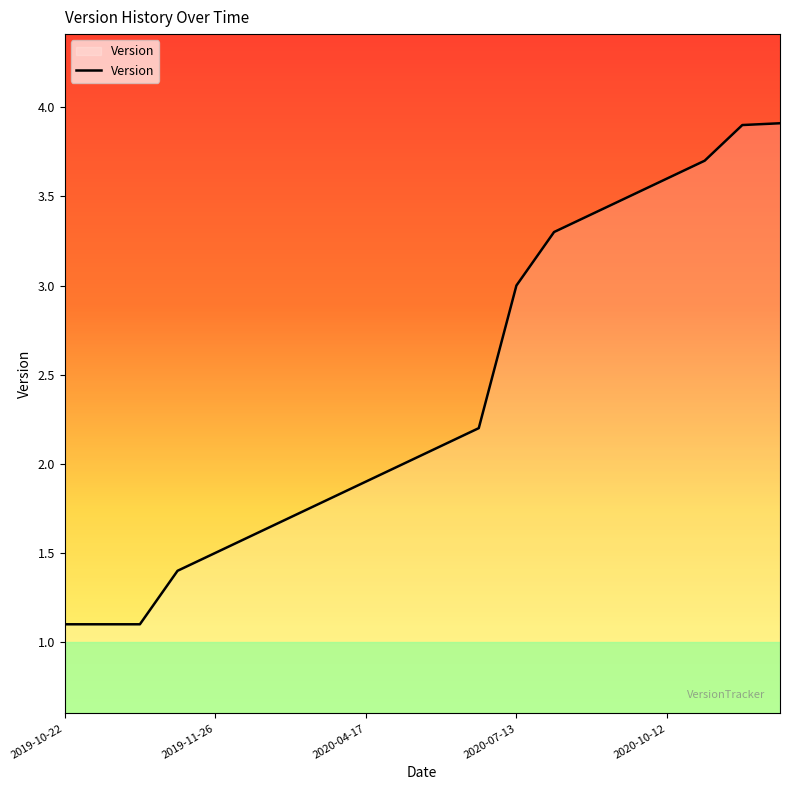

What is the smallest value displayed?

1.1